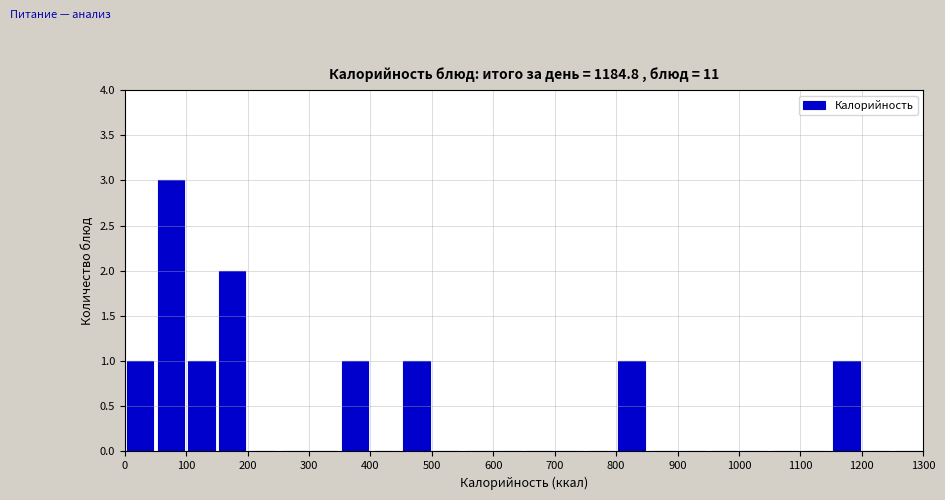

What is the height of the bar covering 0 to 50 on the x-axis? The values are not printed on the chart, so give them approximately, as read against the axis.

1